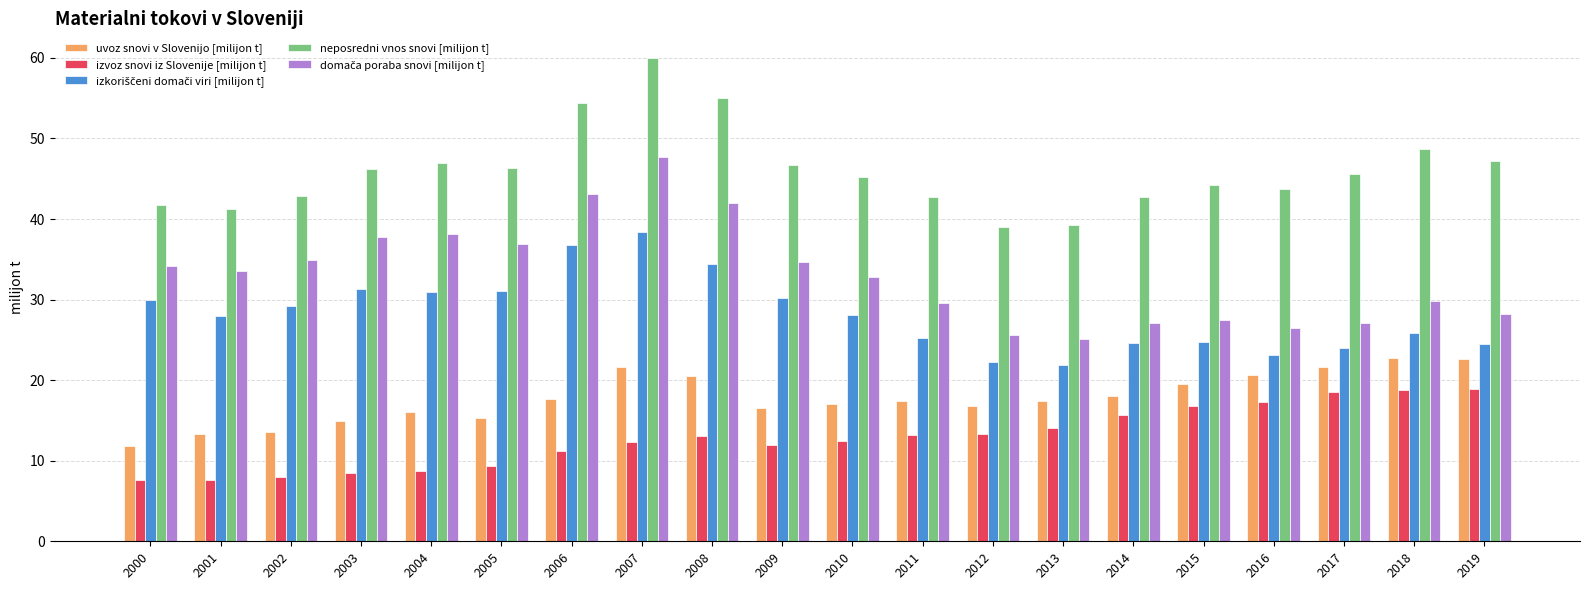

What is the lowest value of the neposredni vnos snovi [milijon t] series?

39.0